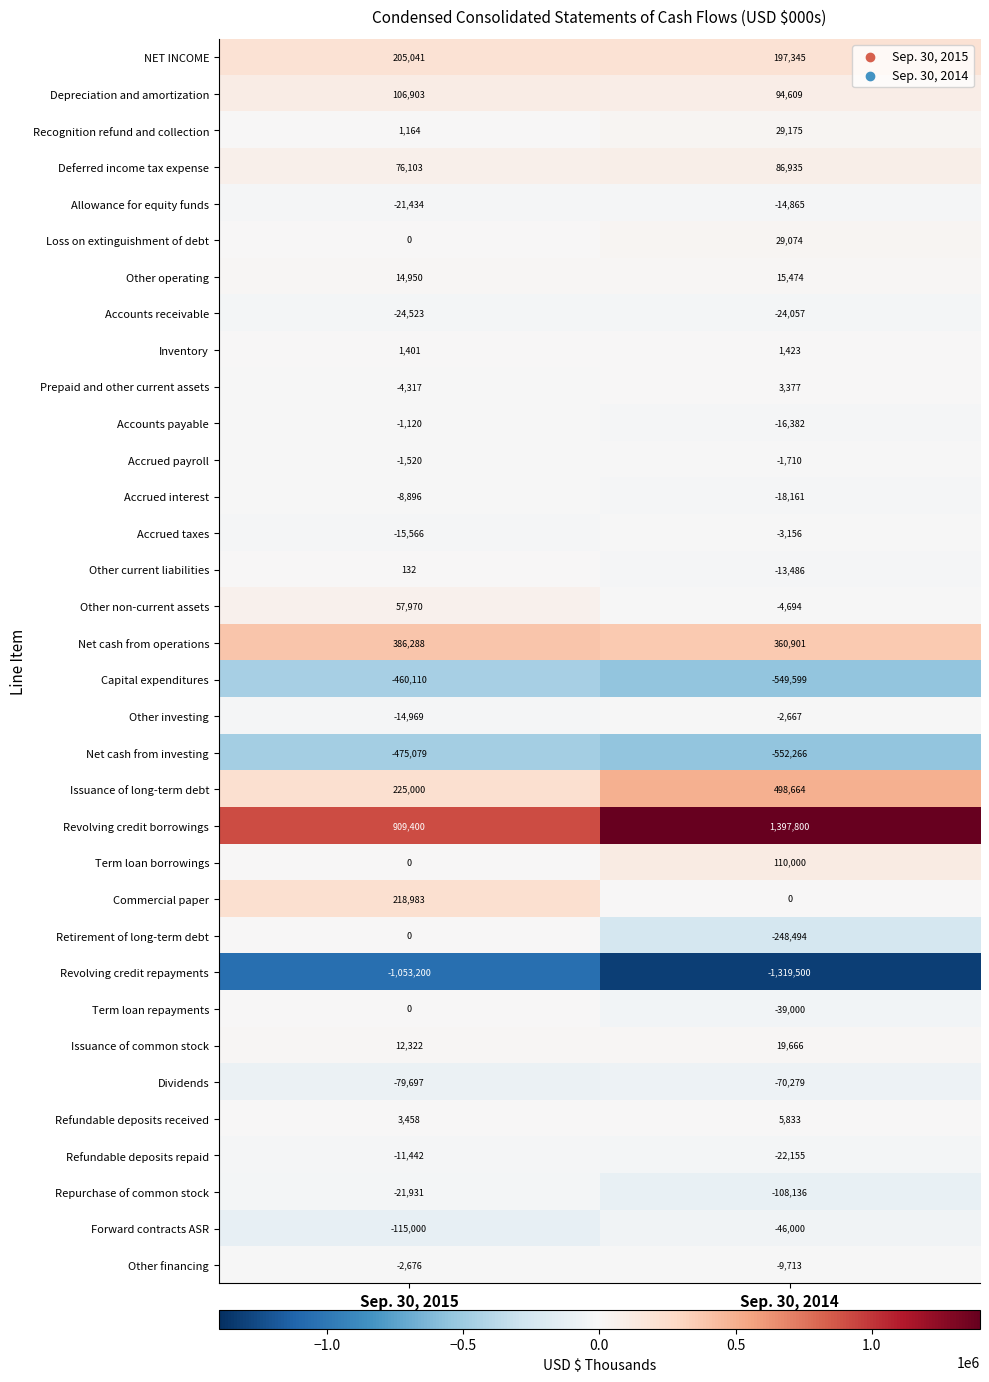

What is the smallest value displayed?

-1319500